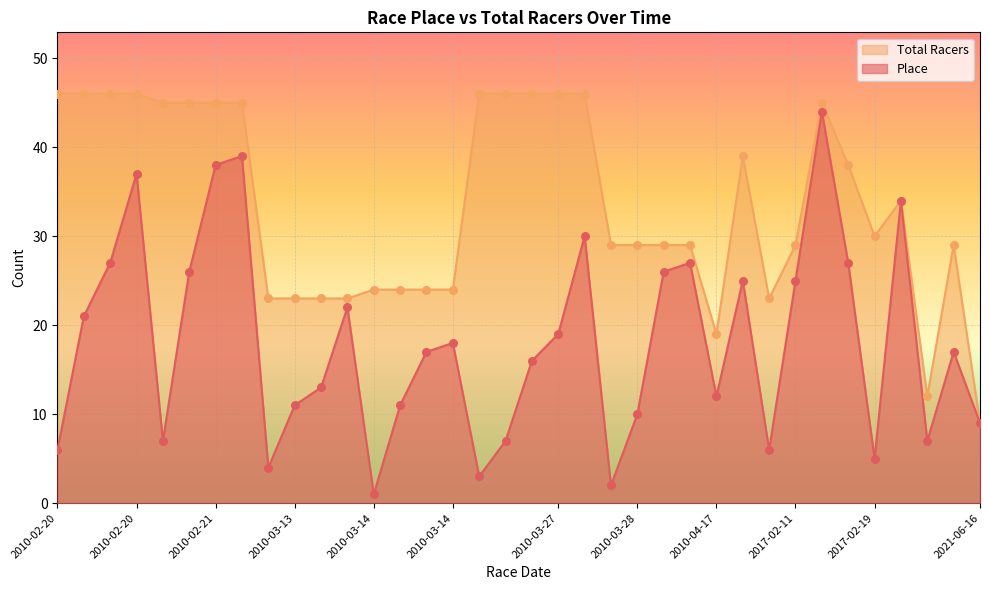

Which series reaches the maximum Y coordinate?

Total Racers